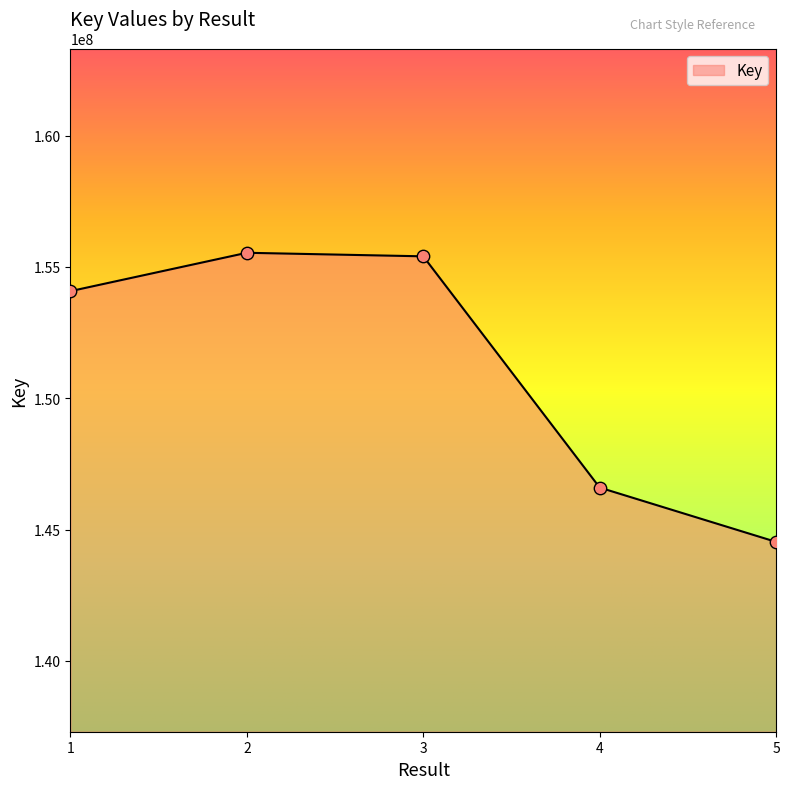

Between 4 and 2, which is larger?

2